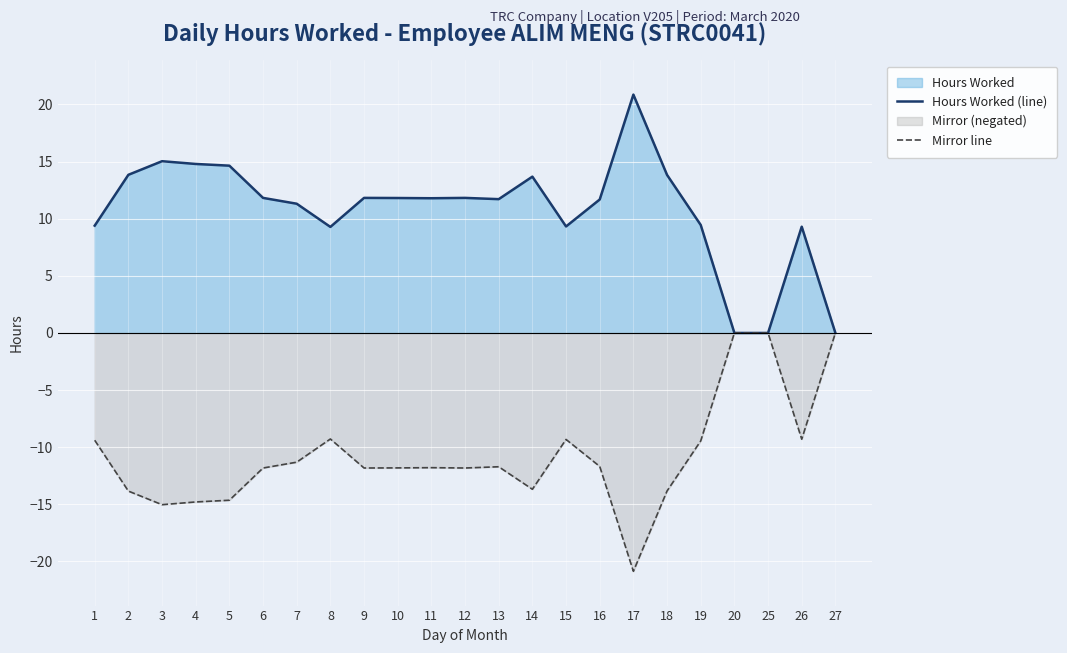

What is the smallest value displayed?

-20.9